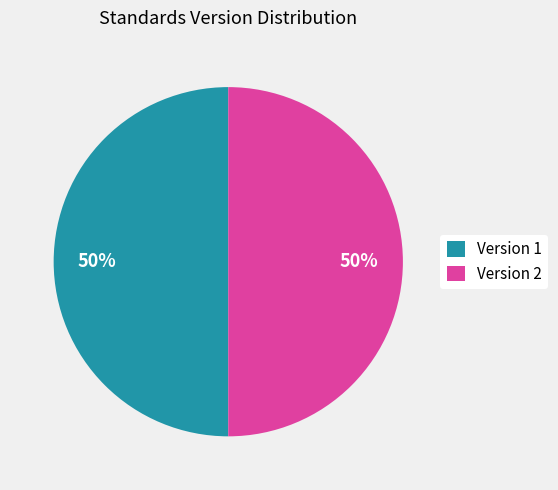

The Version 2 slice represents 50% of the pie. True or false?

True